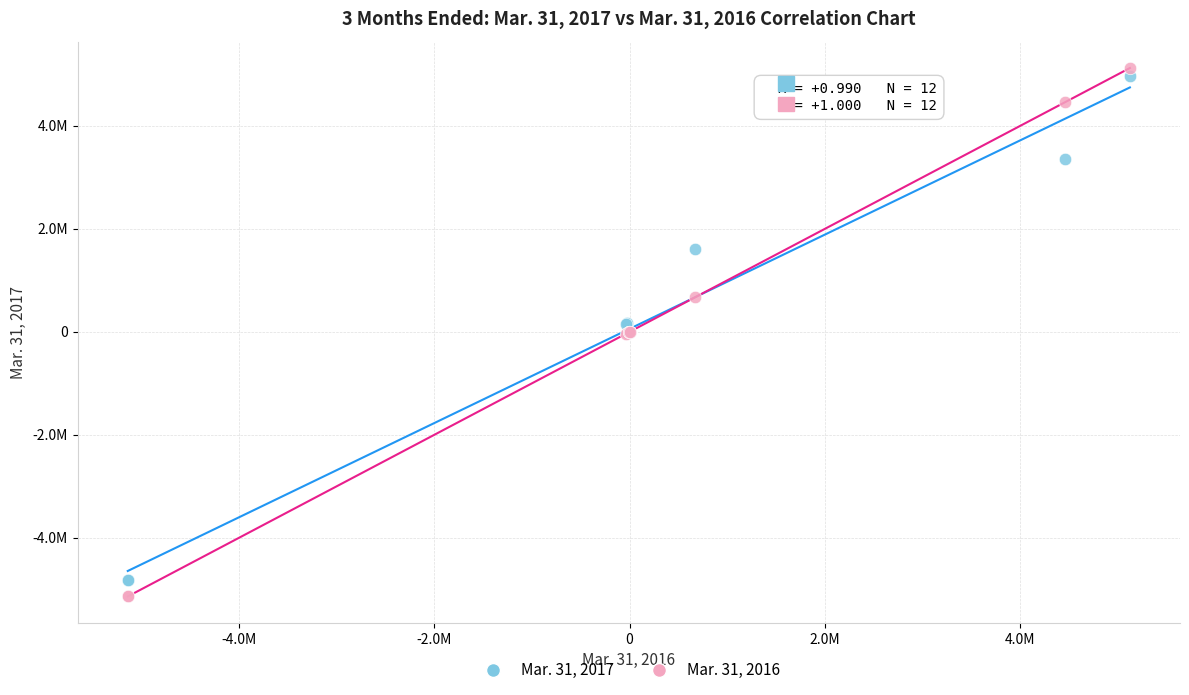

What are all the series names shown in the legend?

Mar. 31, 2017, Mar. 31, 2016